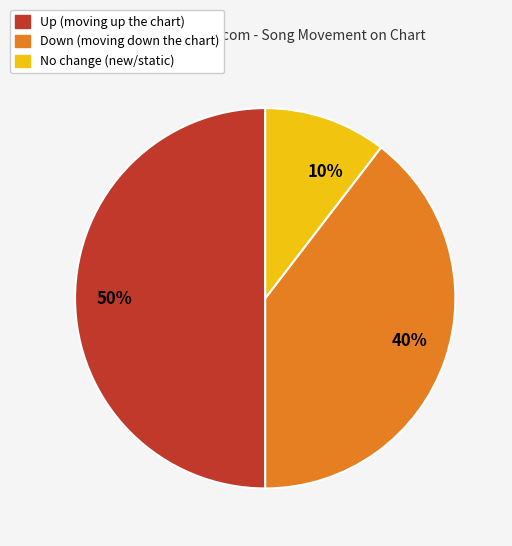

To the nearest percent, what is the combined percentage of 10% and 50%?

60%